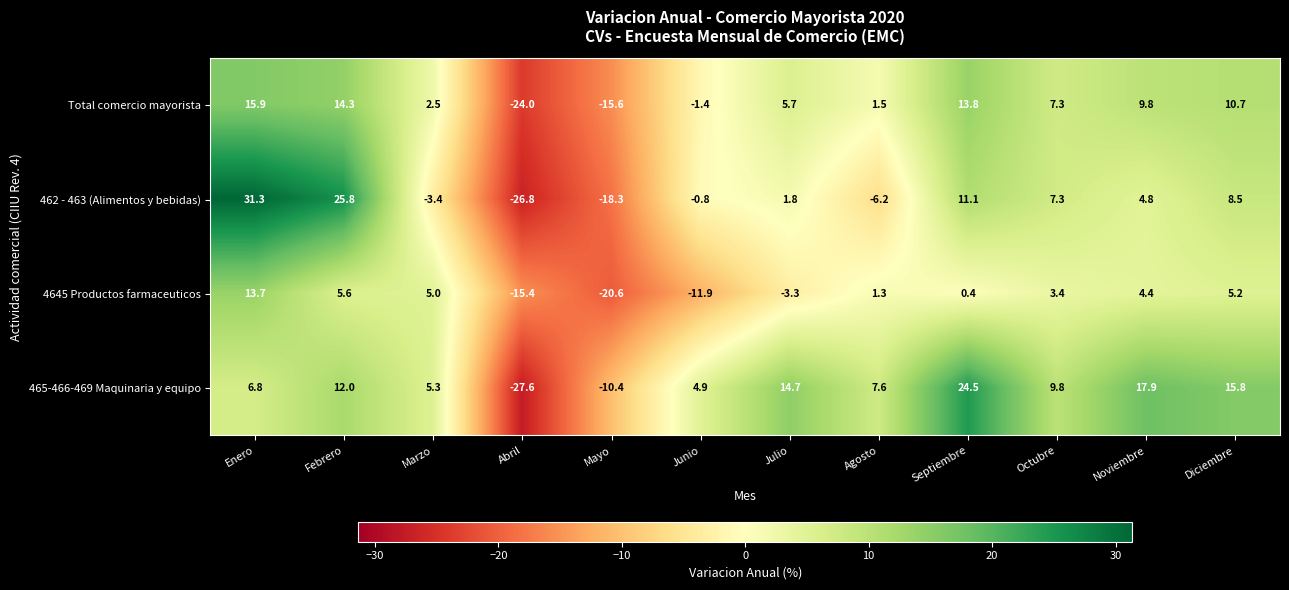

The 4645 Productos farmaceuticos series shows 1.1 at Diciembre. True or false?

False